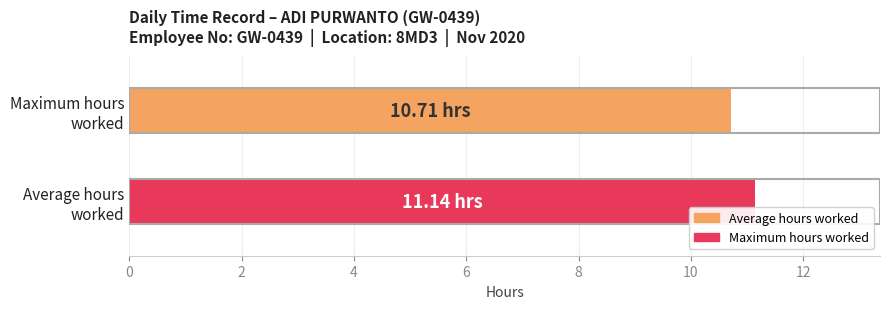

Which series has the largest range (max minus min)?

Average hours worked